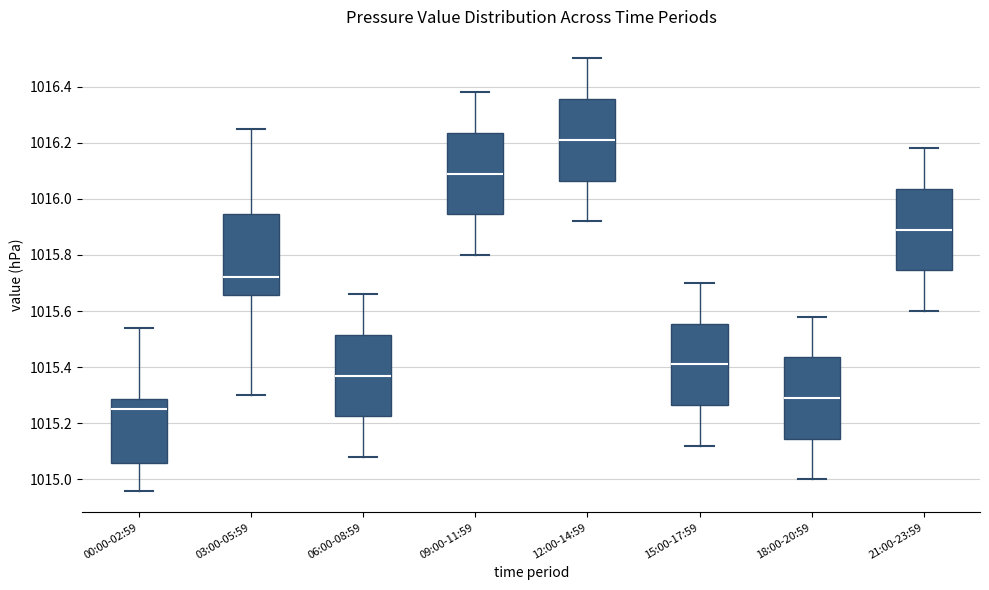

Reading left to right, transcribe this box plot: for each box, give where its median line is, the range the box spans, and where its two whiskers end, as read against the y-axis. The values are not printed on the chart, so give them approximately, as read against the axis.

00:00-02:59: median 1015.26, box 1015.06 to 1015.28, whiskers 1014.96 to 1015.54
03:00-05:59: median 1015.72, box 1015.66 to 1015.94, whiskers 1015.30 to 1016.26
06:00-08:59: median 1015.38, box 1015.22 to 1015.52, whiskers 1015.08 to 1015.66
09:00-11:59: median 1016.10, box 1015.94 to 1016.24, whiskers 1015.80 to 1016.38
12:00-14:59: median 1016.22, box 1016.06 to 1016.36, whiskers 1015.92 to 1016.50
15:00-17:59: median 1015.42, box 1015.26 to 1015.56, whiskers 1015.12 to 1015.70
18:00-20:59: median 1015.30, box 1015.14 to 1015.44, whiskers 1015.00 to 1015.58
21:00-23:59: median 1015.90, box 1015.74 to 1016.04, whiskers 1015.60 to 1016.18